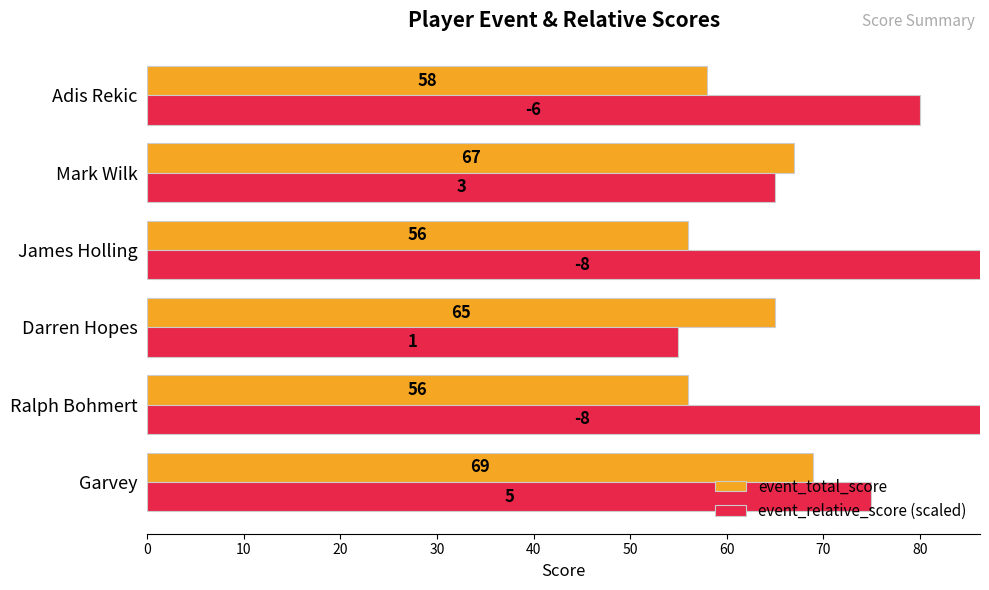

Does the chart contain any negative values?

No